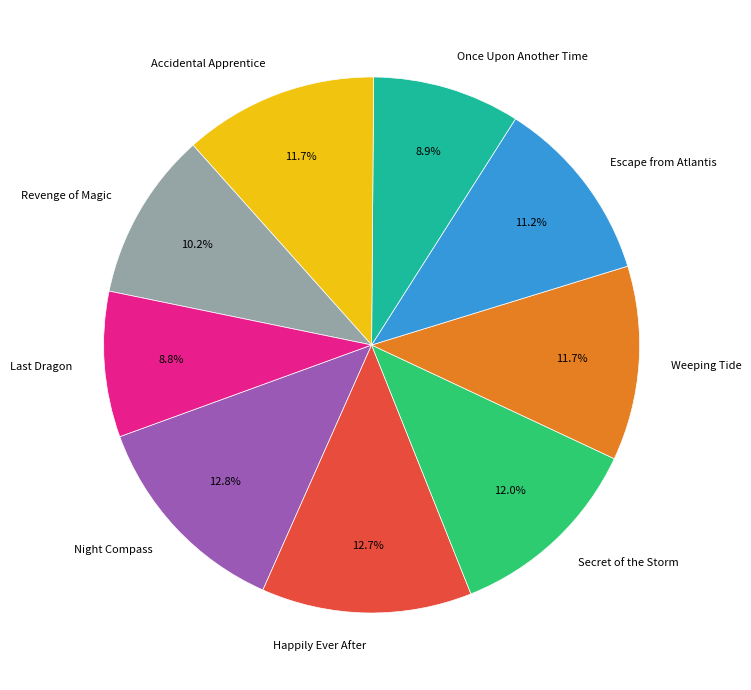

Combined, do Accidental Apprentice and Night Compass account for over 50%?

No